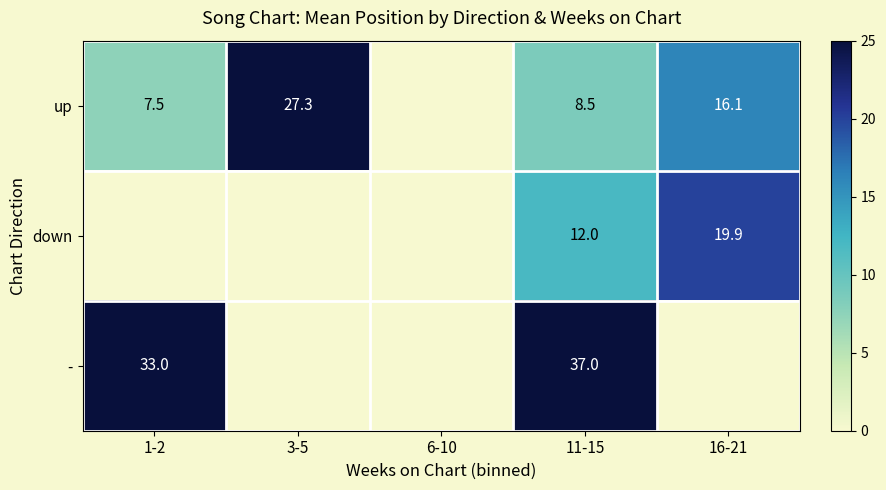

The down series shows 2.7 at 11-15. True or false?

False